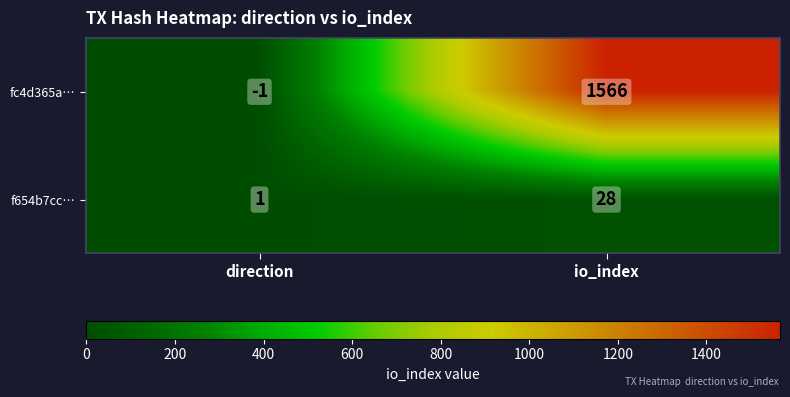

Between direction and io_index, which series saw the biggest shift?

fc4d365a…